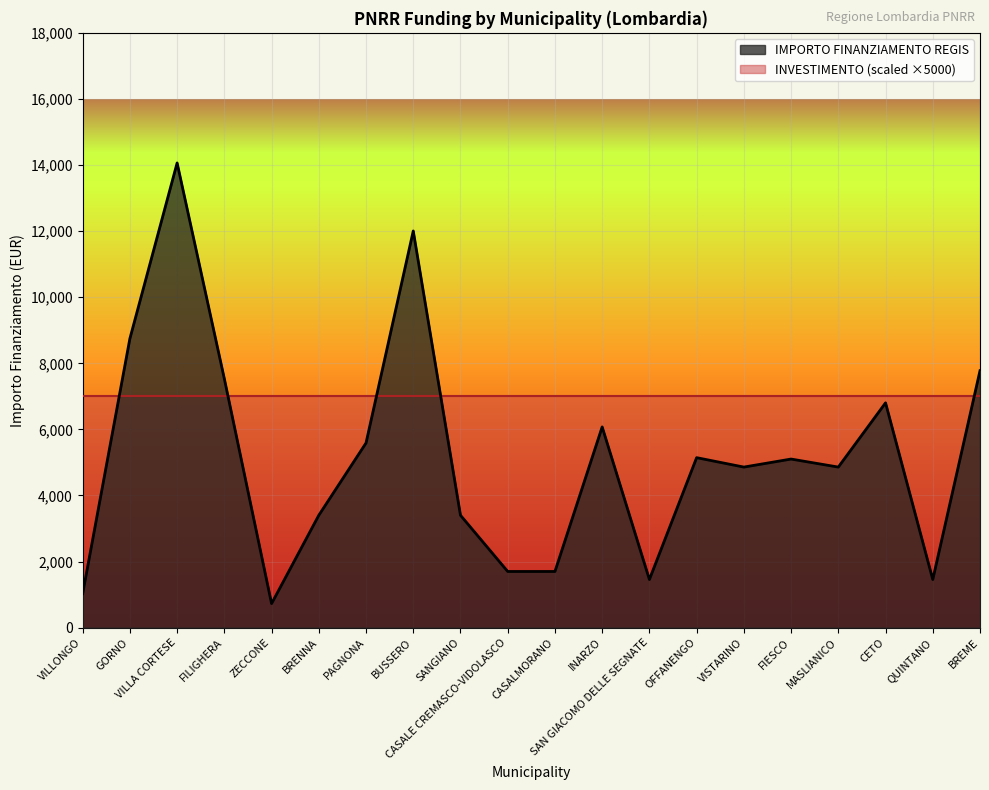

What is the average value?

5172